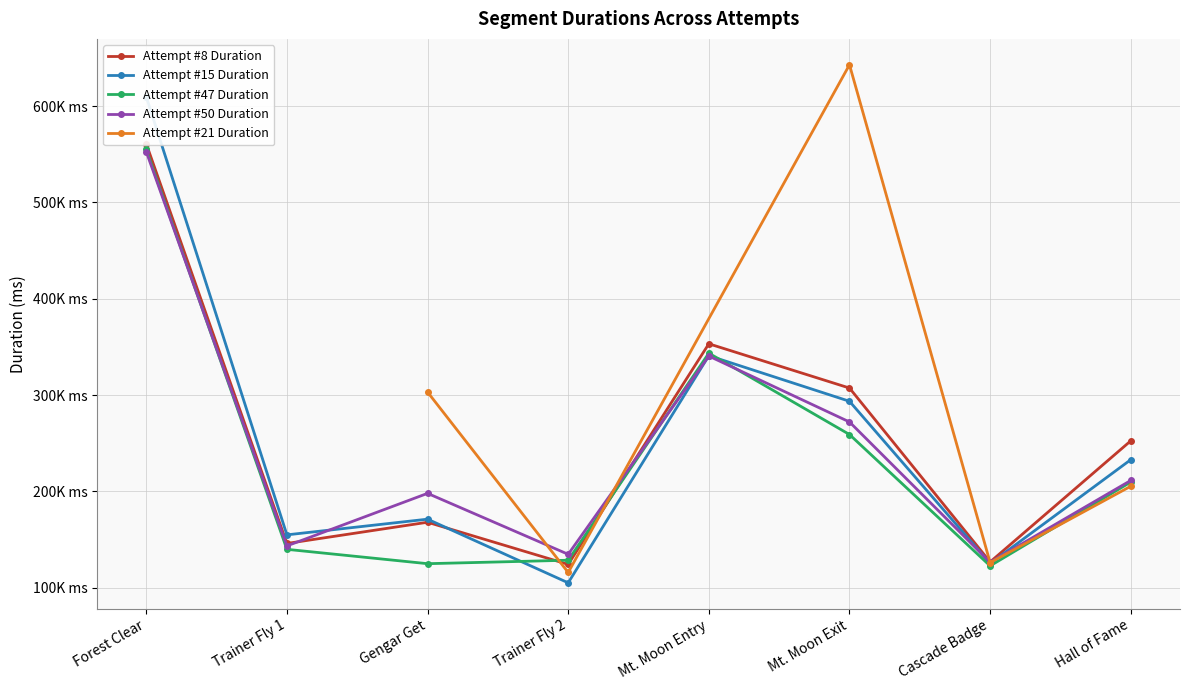

What is the value of the Attempt #47 Duration point at the 5th from the left?

343549